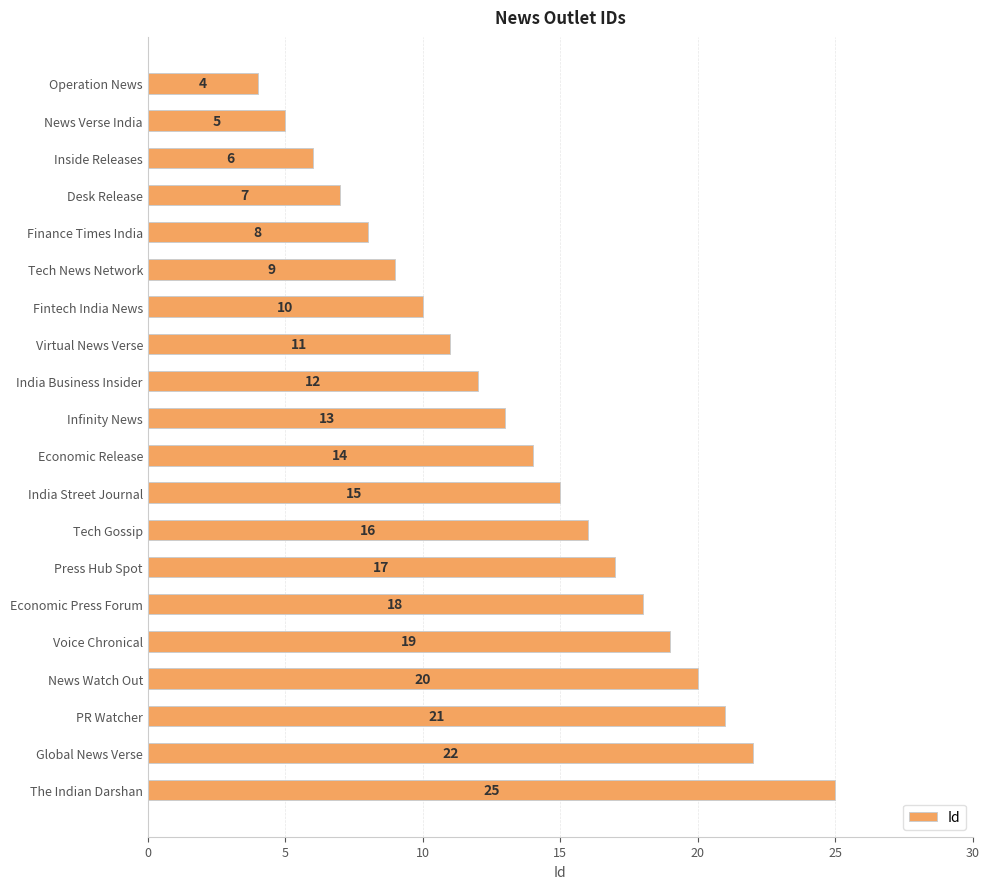

What is the label of the 17th bar from the top?

News Watch Out